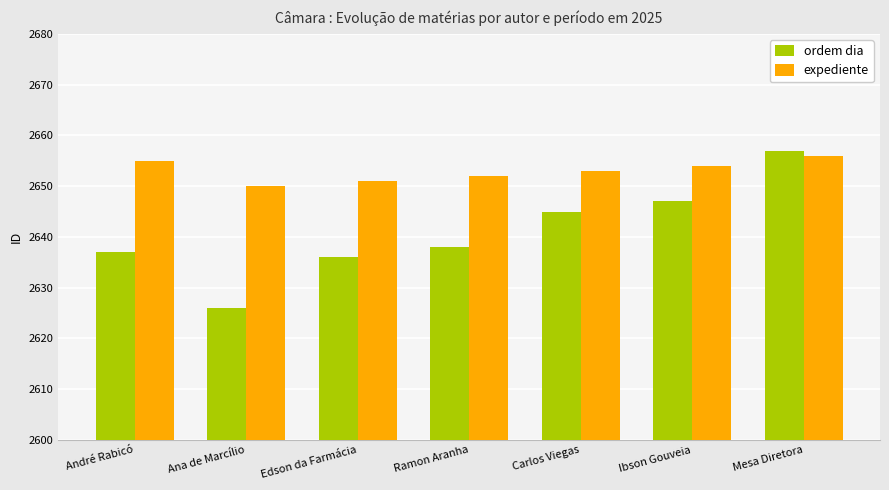

Reading left to right, transcribe all the data shown in this chart.

ordem dia: André Rabicó=2637	Ana de Marcílio=2626	Edson da Farmácia=2636	Ramon Aranha=2638	Carlos Viegas=2645	Ibson Gouveia=2647	Mesa Diretora=2657
expediente: André Rabicó=2655	Ana de Marcílio=2650	Edson da Farmácia=2651	Ramon Aranha=2652	Carlos Viegas=2653	Ibson Gouveia=2654	Mesa Diretora=2656